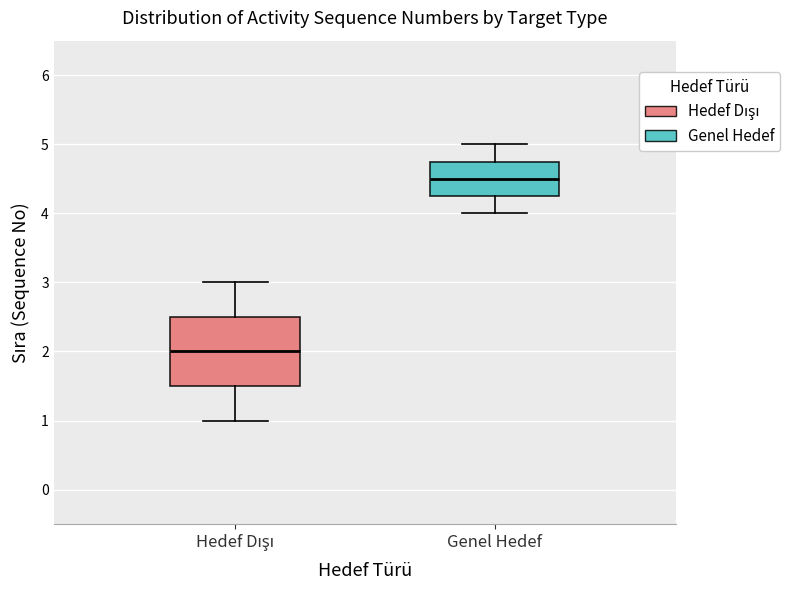

Which box is the tallest, from its lower edge to its upper edge?

Hedef Dışı